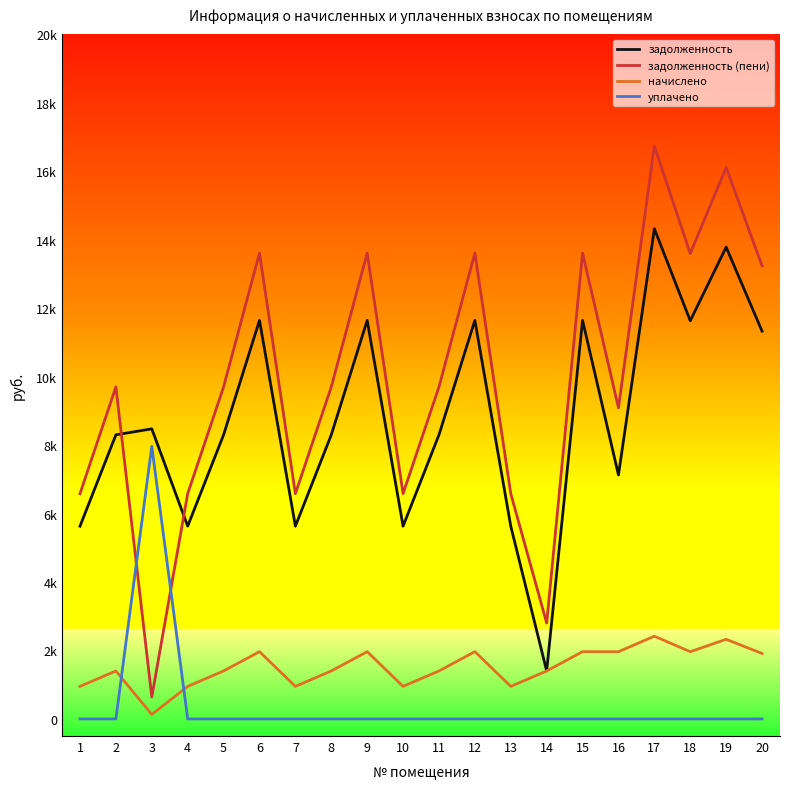

How many intersections are there between уплачено and задолженность (пени)?

2